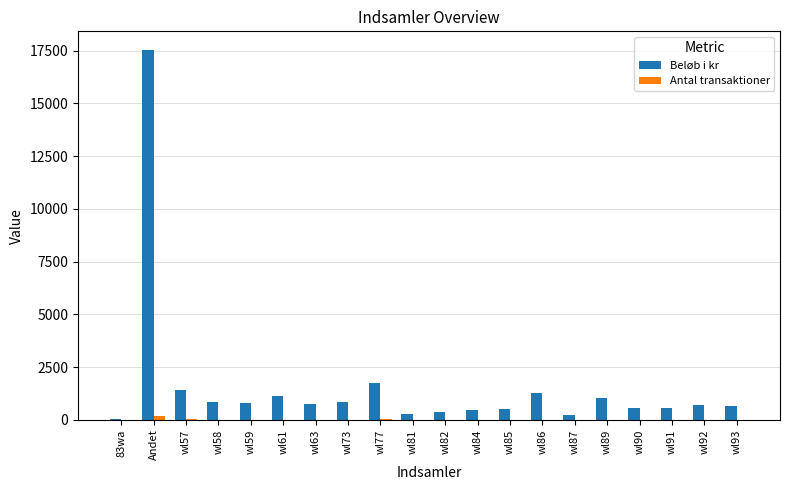

Which category has the highest value in the Beløb i kr series?

Andet